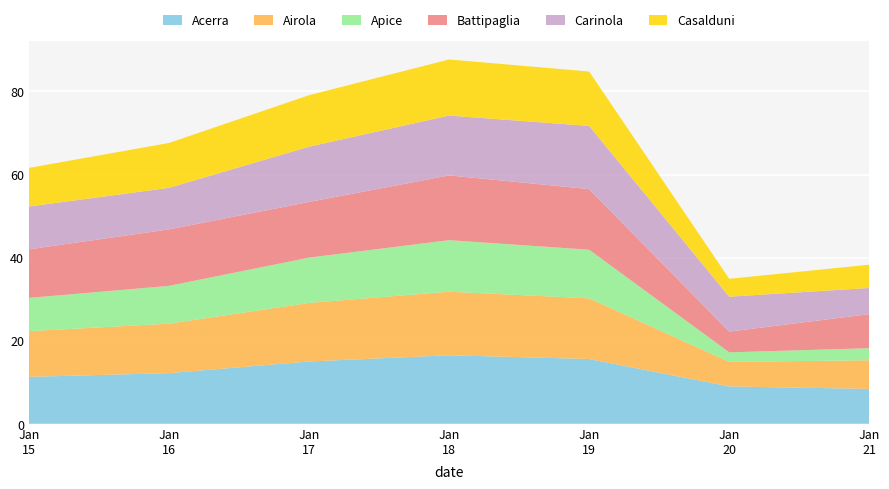

Reading right to left, what are all the values shown in this chart?

Acerra: 2024-01-21=8.4	2024-01-20=9.0	2024-01-19=15.6	2024-01-18=16.5	2024-01-17=15.0	2024-01-16=12.2	2024-01-15=11.3
Airola: 2024-01-21=6.9	2024-01-20=5.9	2024-01-19=14.6	2024-01-18=15.3	2024-01-17=14.1	2024-01-16=11.9	2024-01-15=11.0
Apice: 2024-01-21=2.9	2024-01-20=2.3	2024-01-19=11.7	2024-01-18=12.4	2024-01-17=10.9	2024-01-16=9.1	2024-01-15=8.0
Battipaglia: 2024-01-21=8.2	2024-01-20=5.0	2024-01-19=14.6	2024-01-18=15.6	2024-01-17=13.4	2024-01-16=13.6	2024-01-15=11.7
Carinola: 2024-01-21=6.3	2024-01-20=8.4	2024-01-19=15.2	2024-01-18=14.4	2024-01-17=13.3	2024-01-16=10.0	2024-01-15=10.3
Casalduni: 2024-01-21=5.6	2024-01-20=4.3	2024-01-19=13.1	2024-01-18=13.5	2024-01-17=12.4	2024-01-16=10.8	2024-01-15=9.3